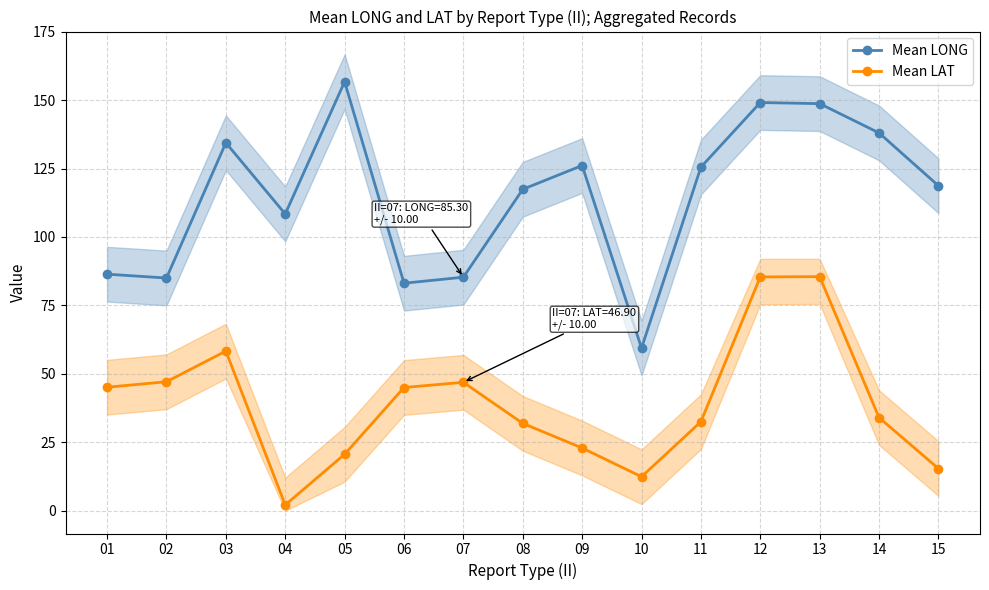

Rank the series by their average value, from highest to lowest.

Mean LONG, Mean LAT